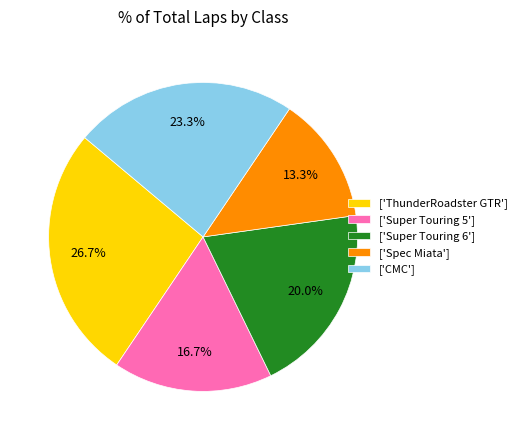

What is the ratio of the value at ['CMC'] to the value at ['Super Touring 6']?

1.2